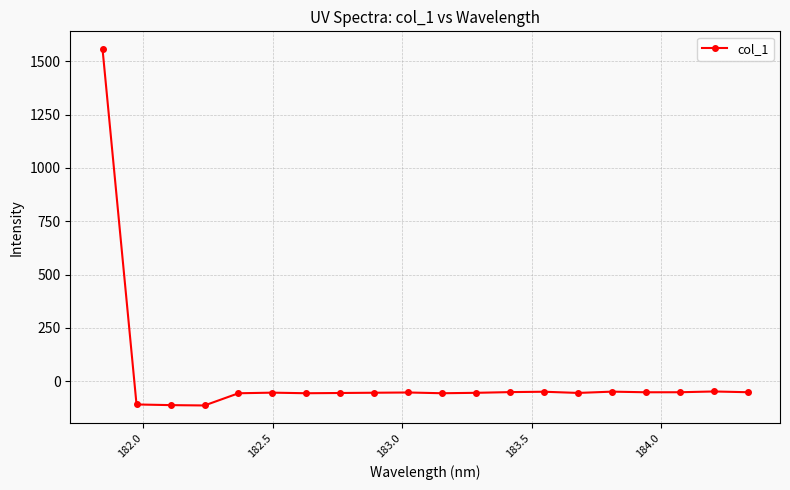

True or false: the data has more than 0 interior local peaks.

True